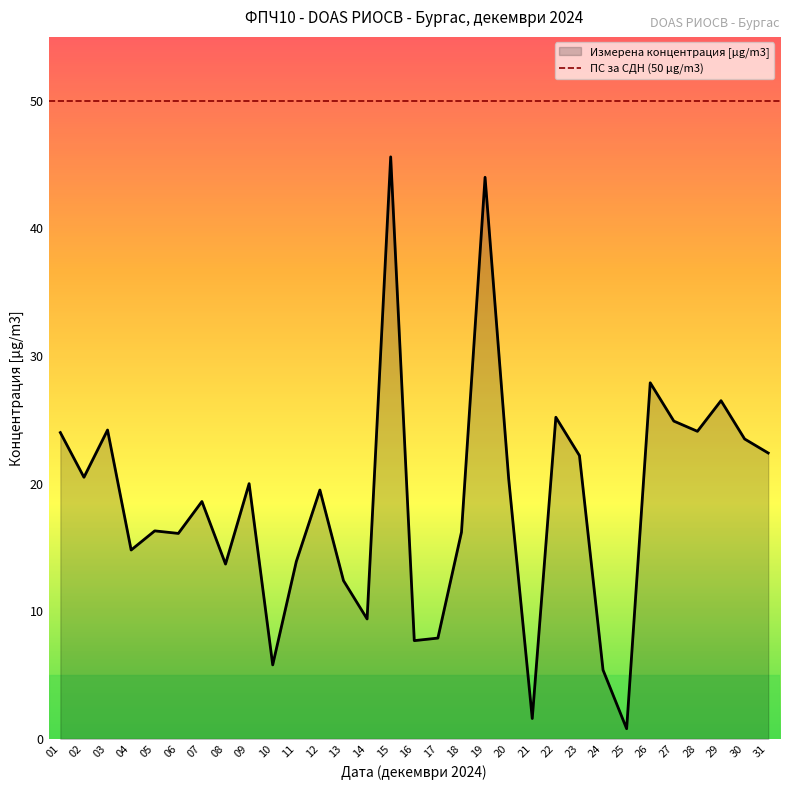

Count the number of categories in the chart.

31